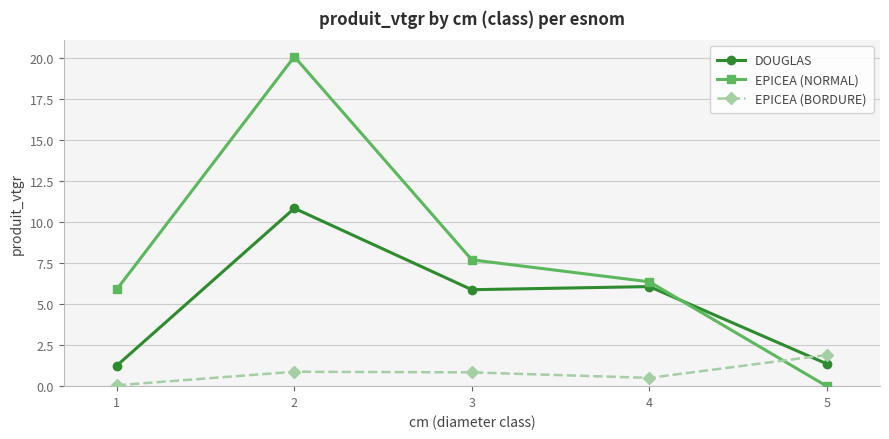

How many interior local valleys does the DOUGLAS series have?

1